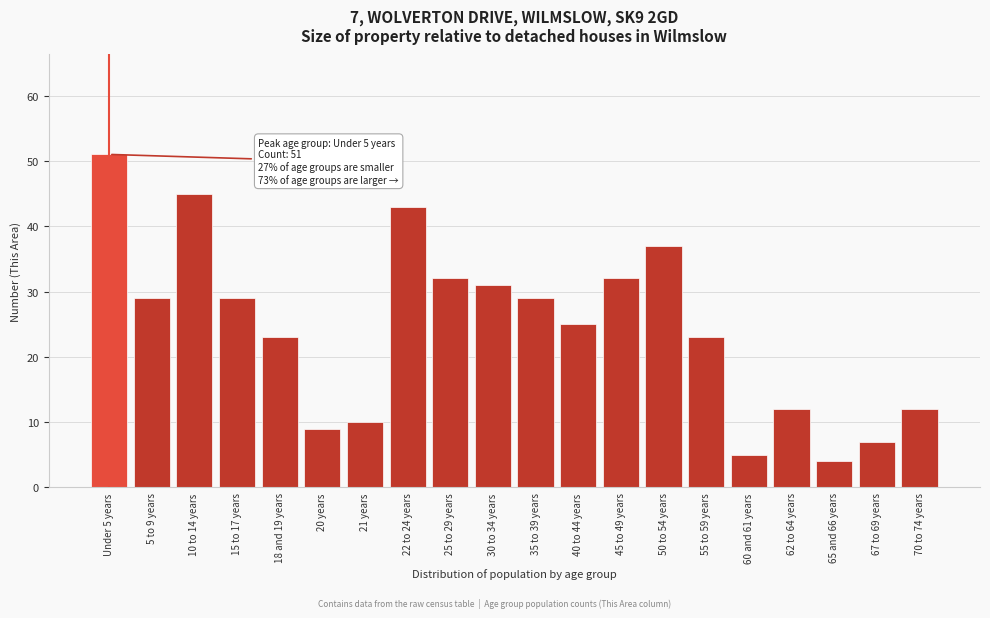

Reading left to right, what are all the values shown in this chart?

51	29	45	29	23	9	10	43	32	31	29	25	32	37	23	5	12	4	7	12